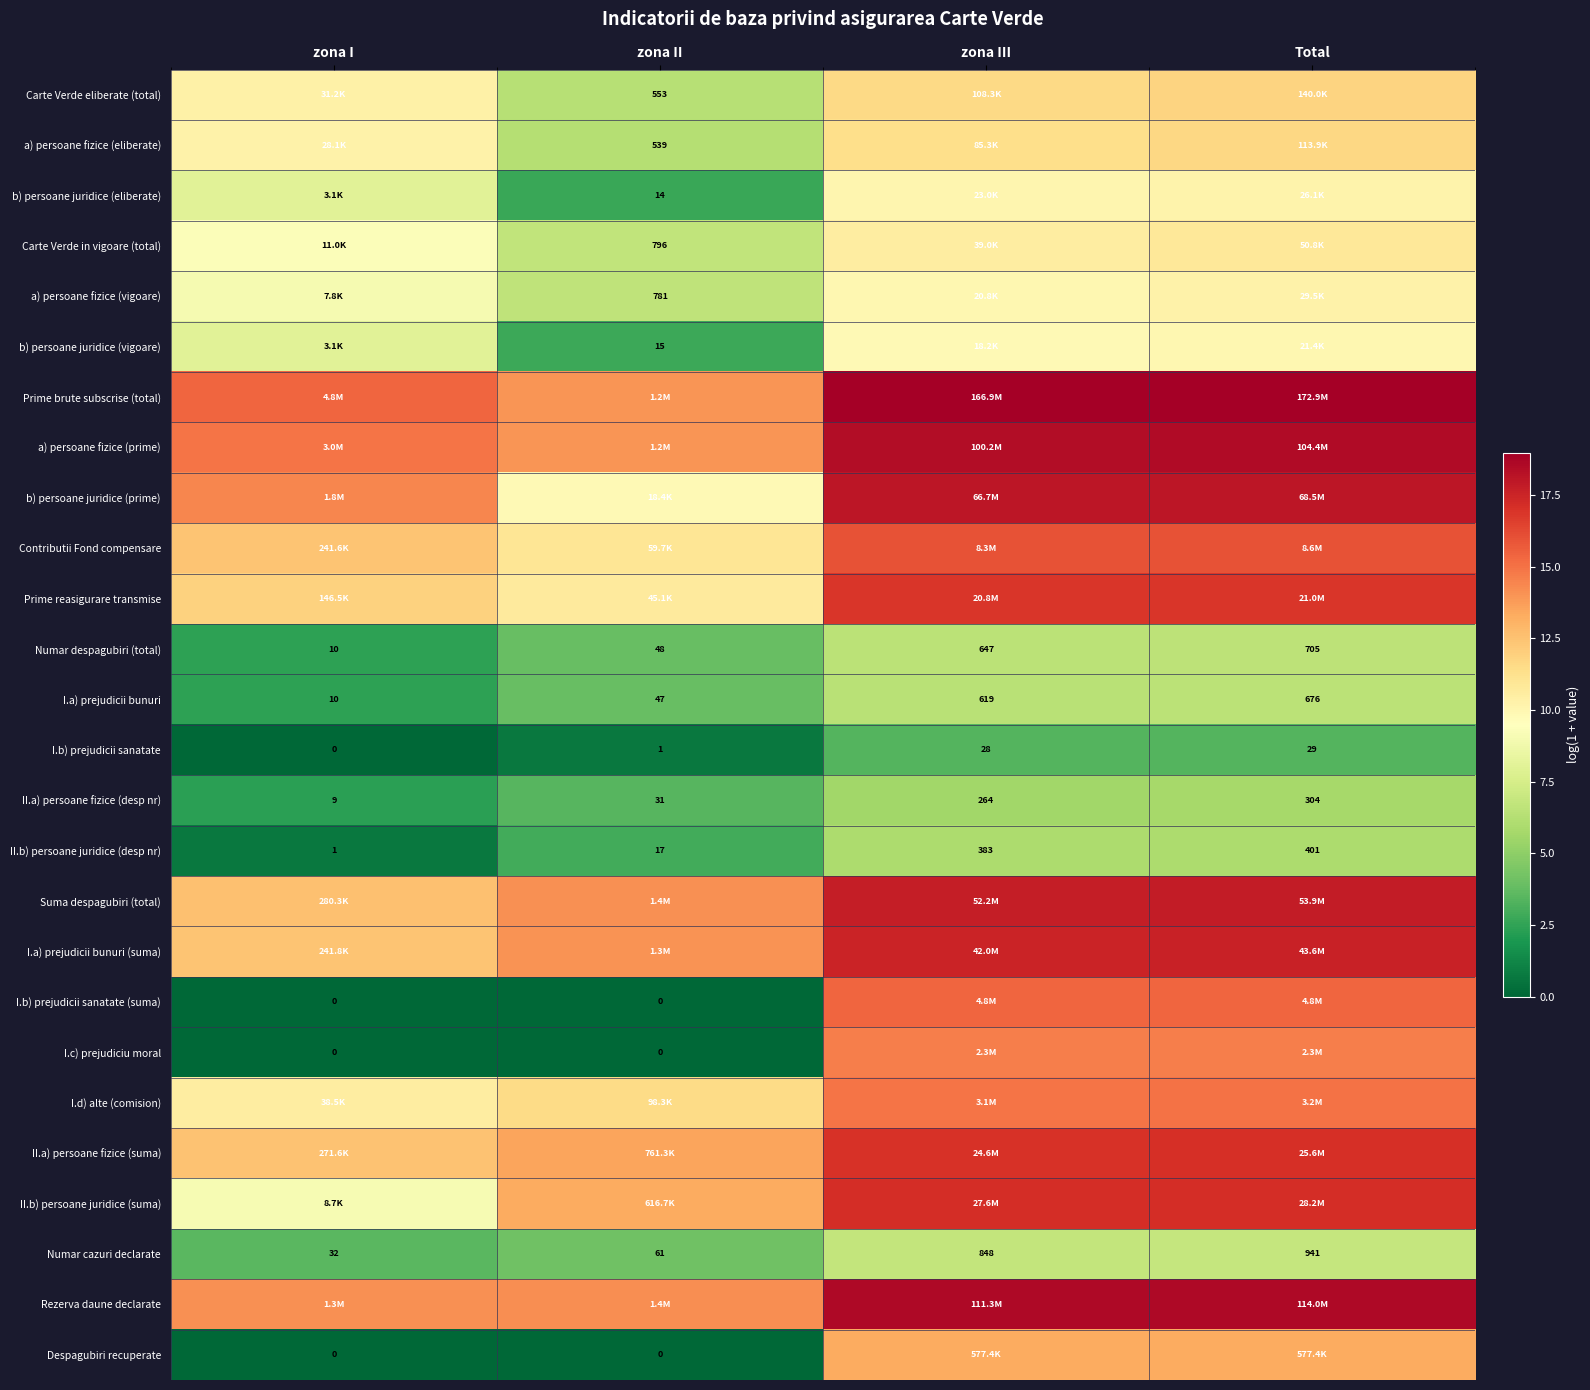

Rank the categories by I.a) prejudicii bunuri value from highest to lowest.

Total, zona III, zona II, zona I